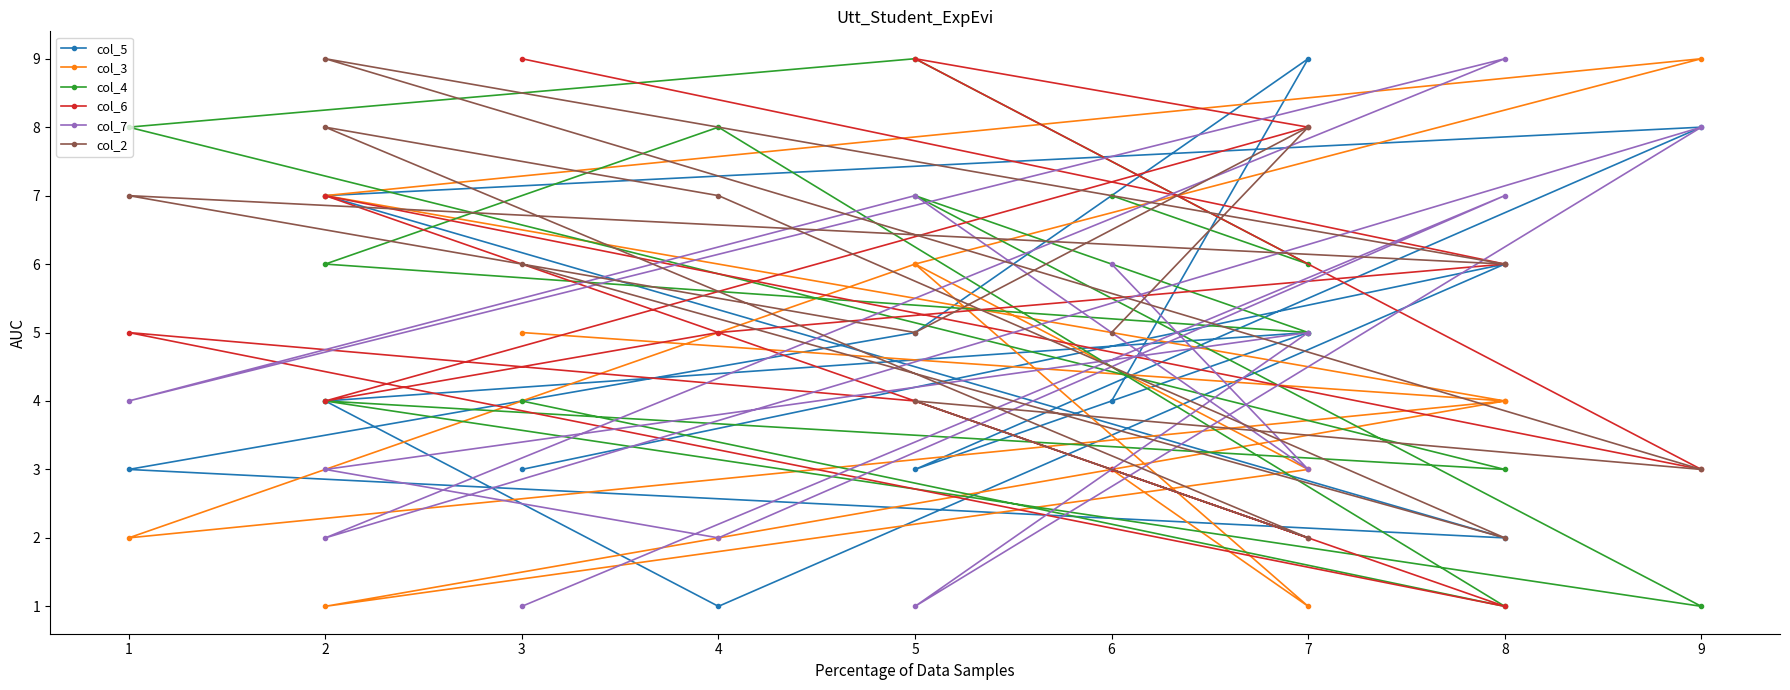

Which series has the widest spread of values?

col_5